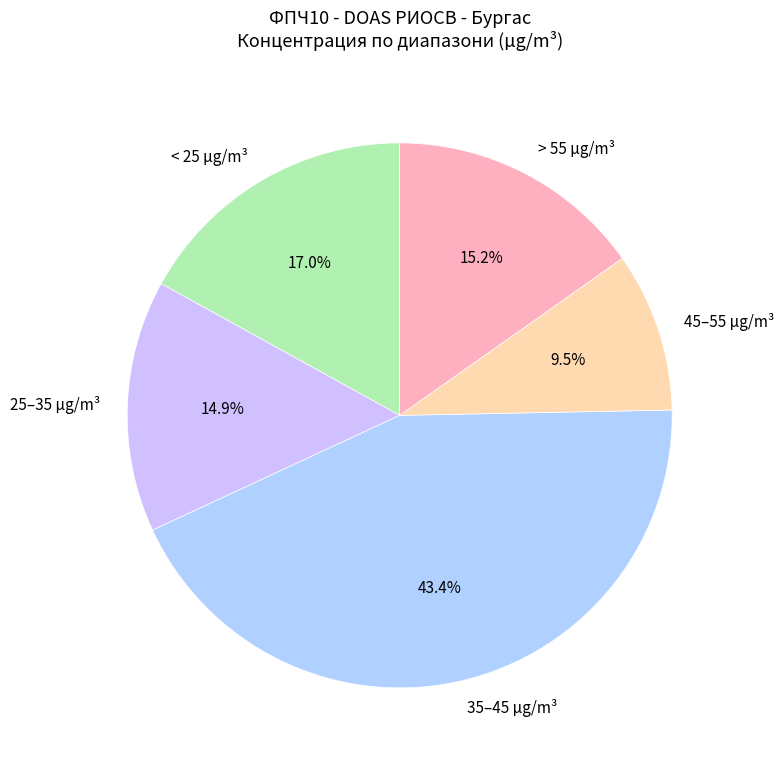

What is the largest slice in the pie chart?

35–45 µg/m³